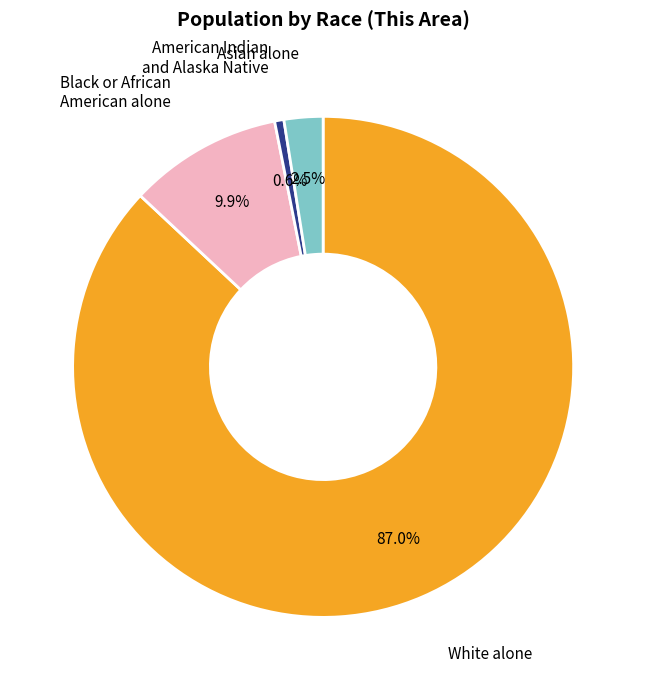

Rank the categories by value from lowest to highest.

American Indian and Alaska Native, Asian alone, Black or African American alone, White alone